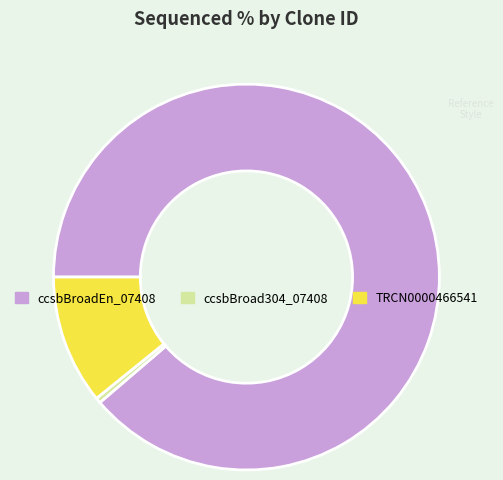

Does TRCN0000466541 account for over 50% of the chart?

No